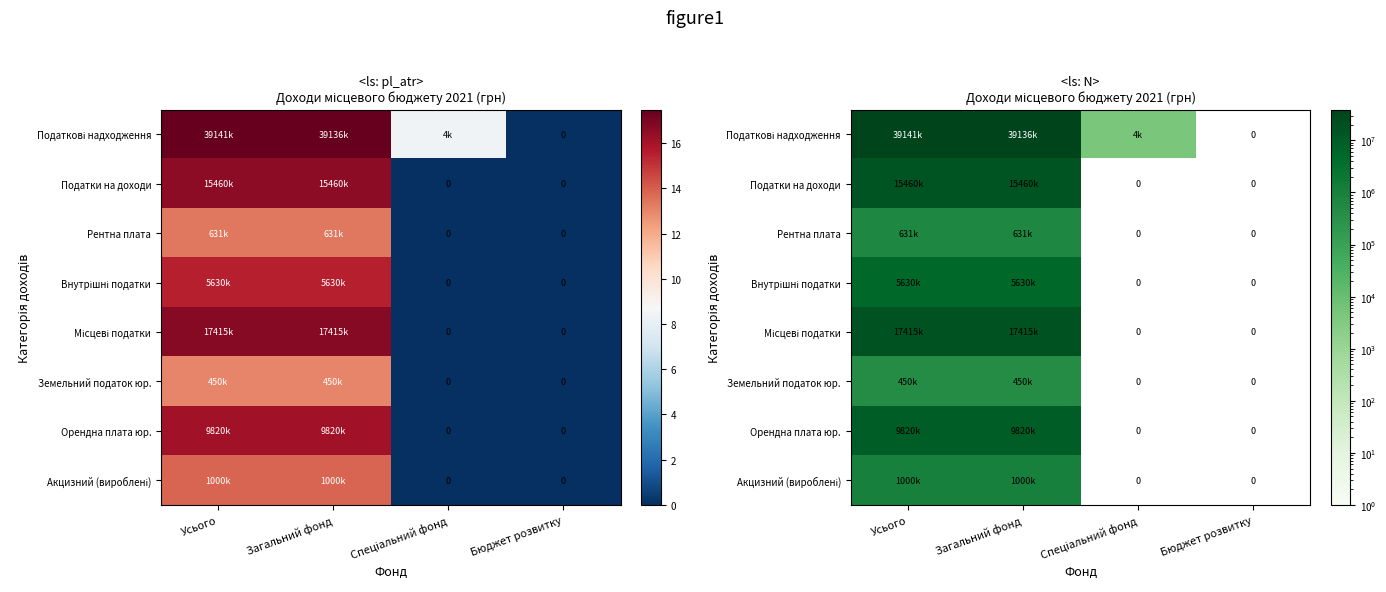

At which category is the sum across all series the highest?

Усього